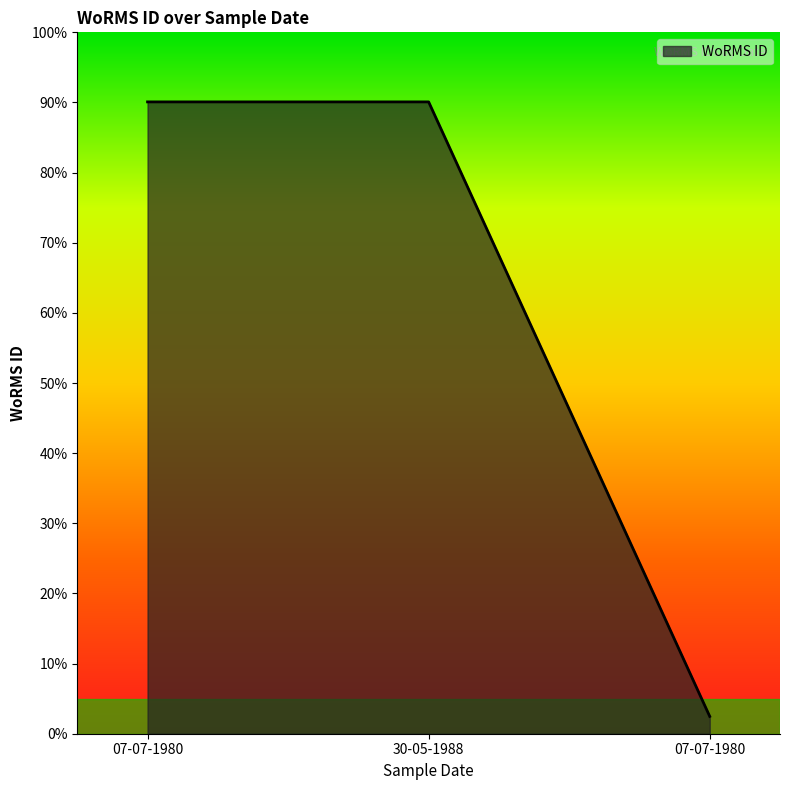

How many lines are shown in the chart?

1